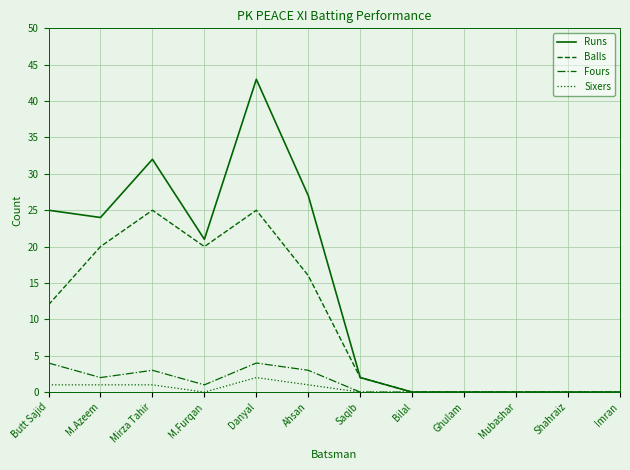

What is the approximate value of Sixers at Ahsan?

1